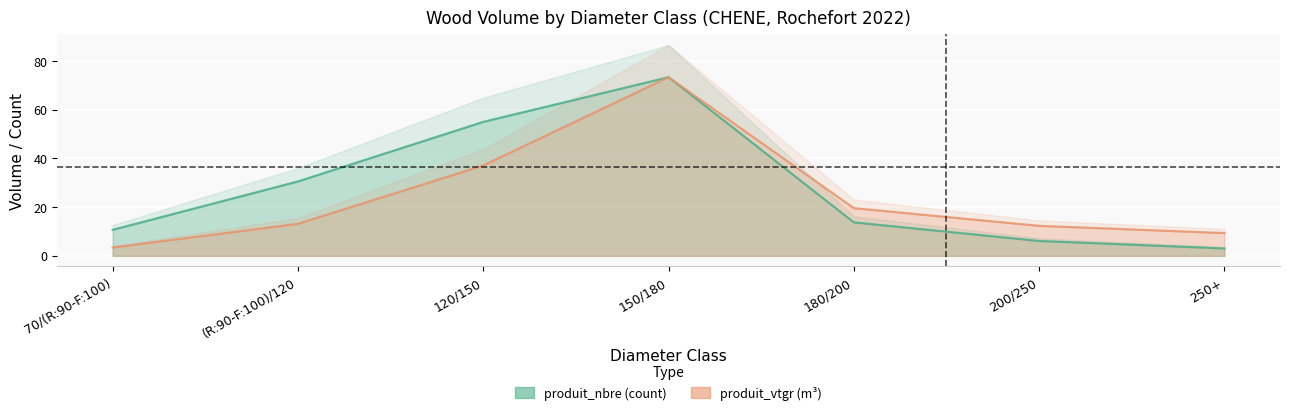

At which category does produit_nbre reach its first local peak?

150/180